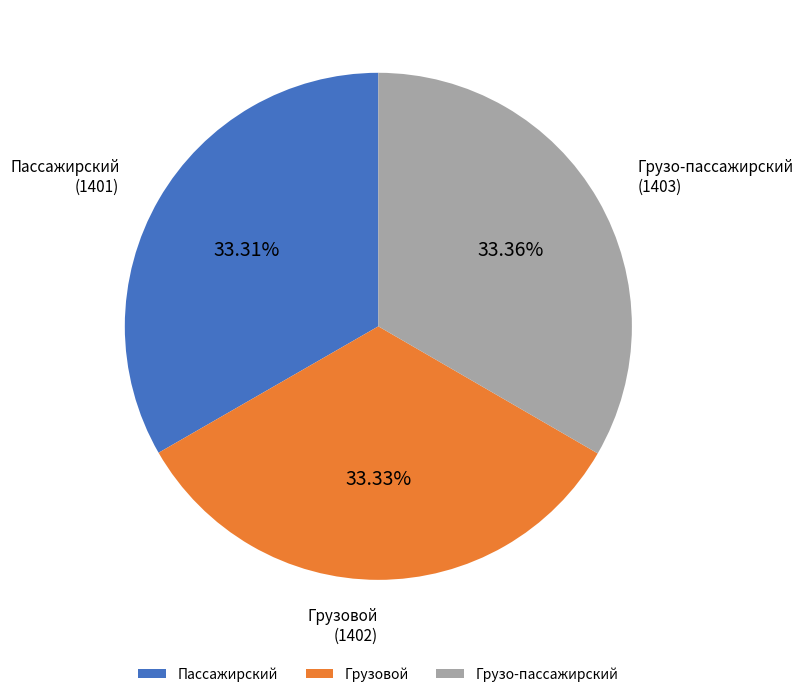

Does Пассажирский represent more than half of the total?

No